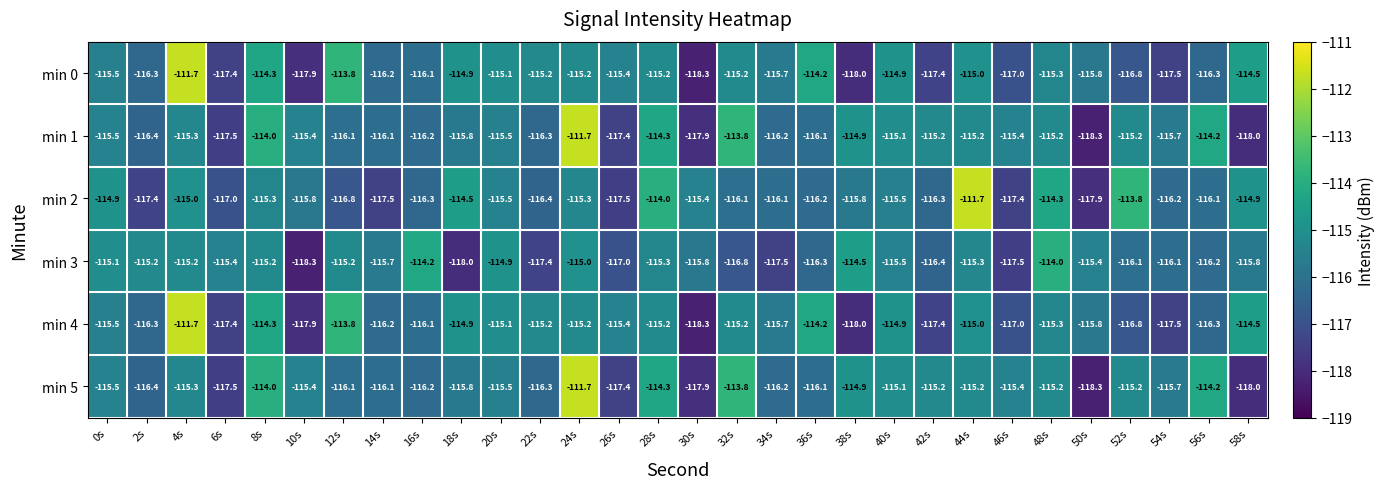

At which category is the sum across all series the highest?

24s